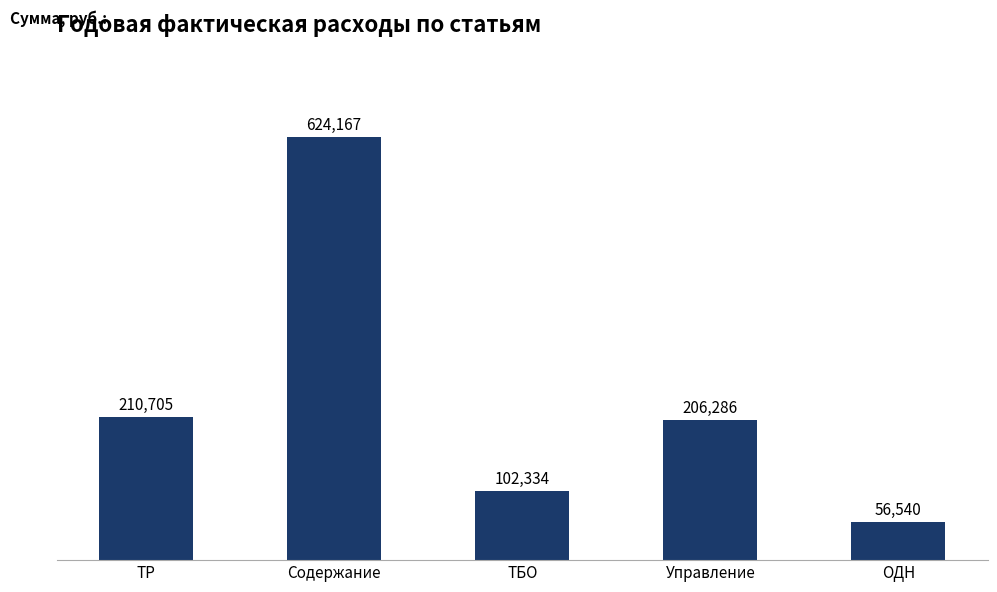

What is the label of the 2nd bar from the right?

Управление